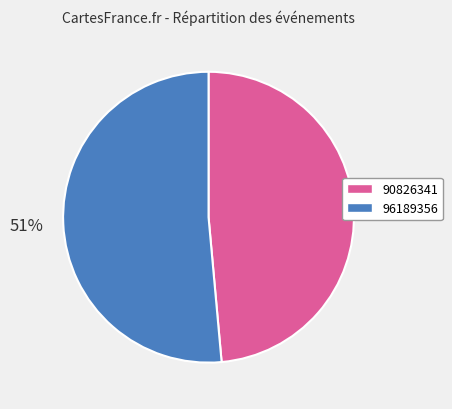

Which slice represents more than half of the pie?

96189356